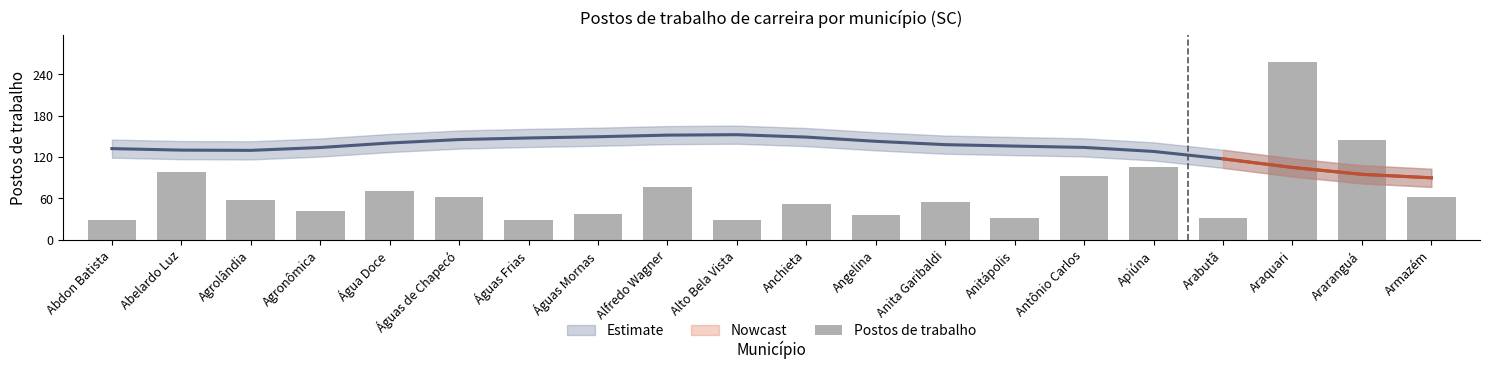

Is it true that the value at Águas Frias is 28?

True